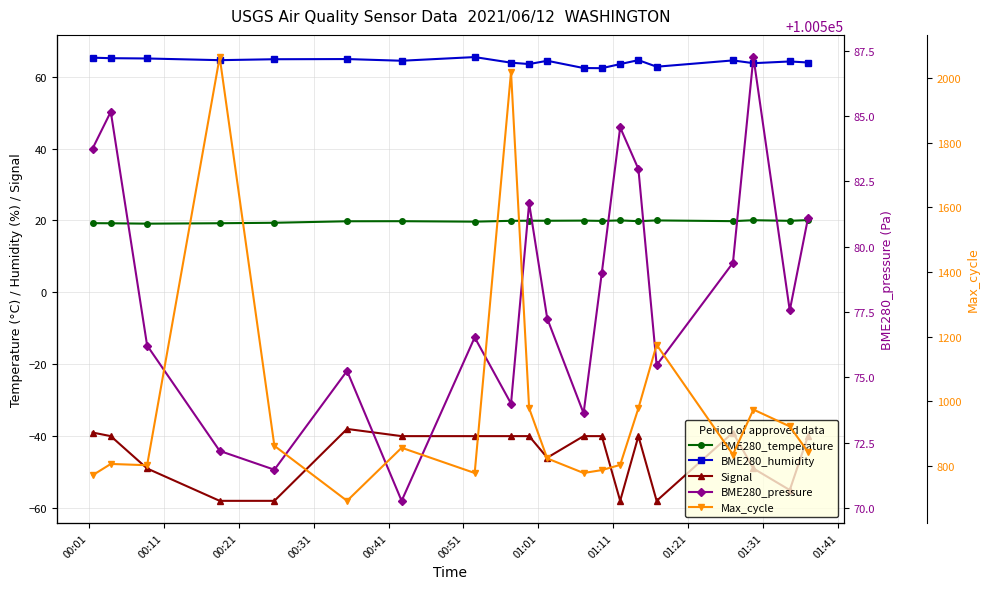

In BME280_humidity, how many points are lower than both neighbors (excluding endpoints)?

6